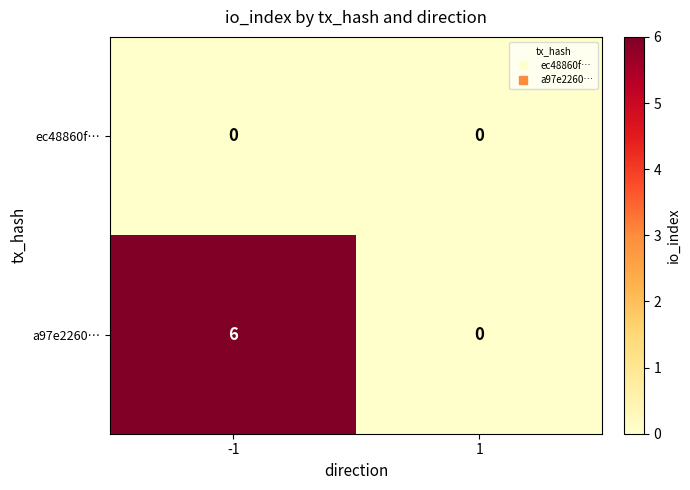

Reading right to left, what are all the values shown in this chart?

ec48860f…: 0	0
a97e2260…: 0	6